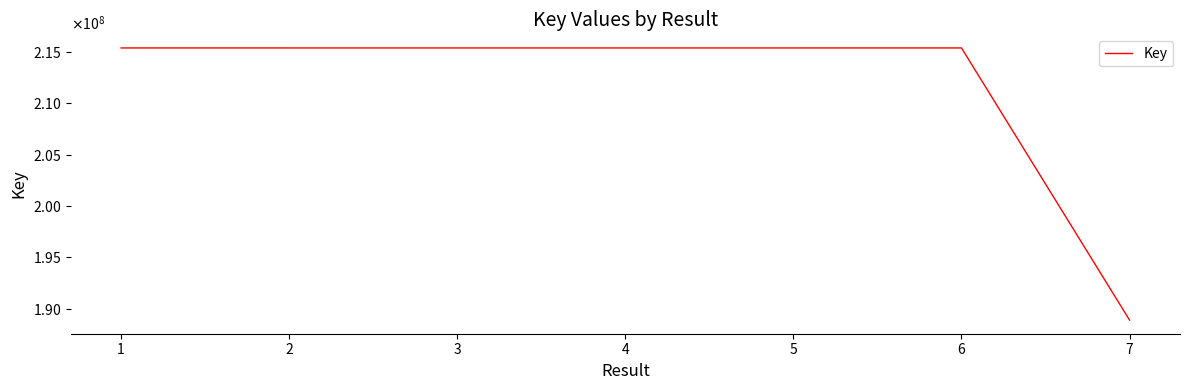

Does the chart display data point markers on the line(s)?

No